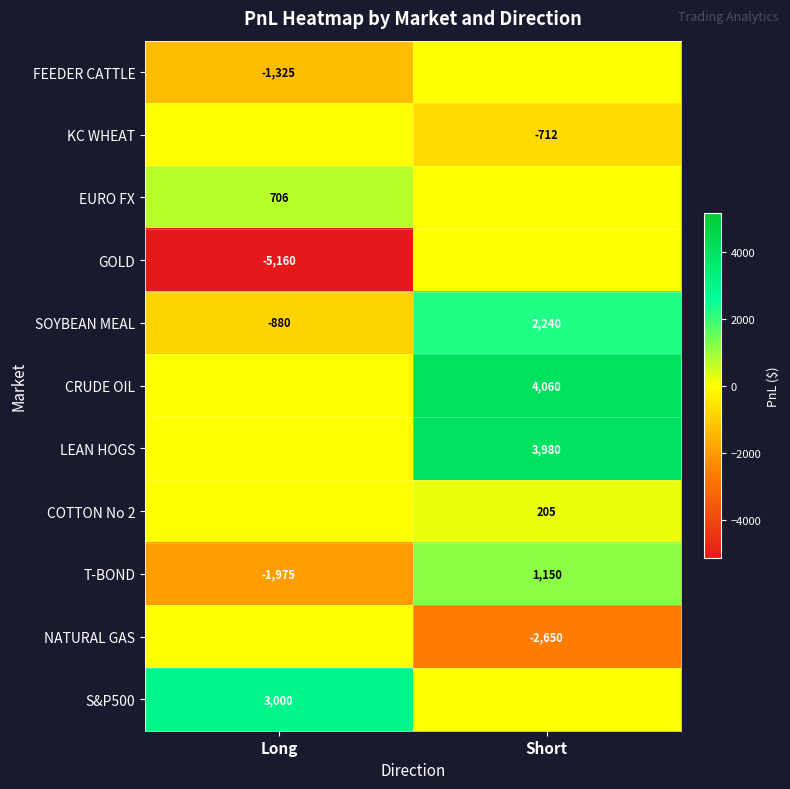

Is it true that GOLD equals -5160 at Long?

True